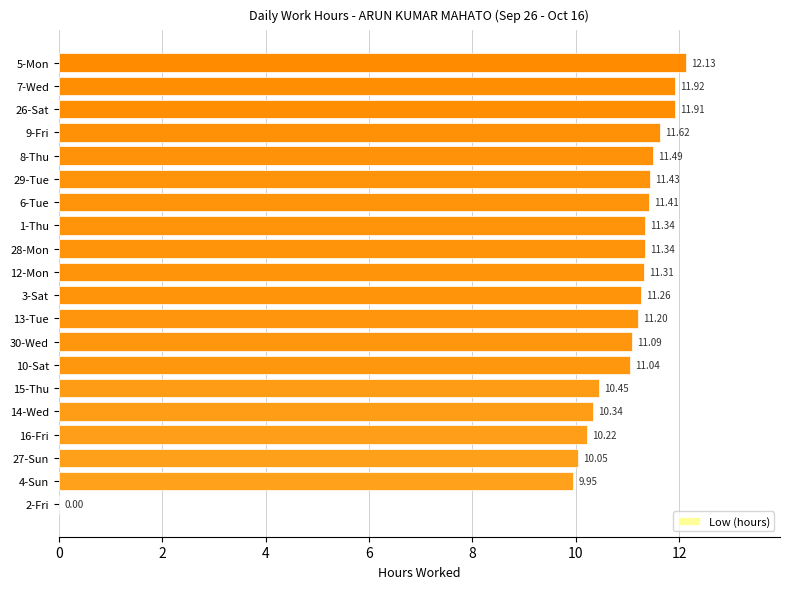

What is the ratio of the value at 28-Mon to the value at 10-Sat?

1.0